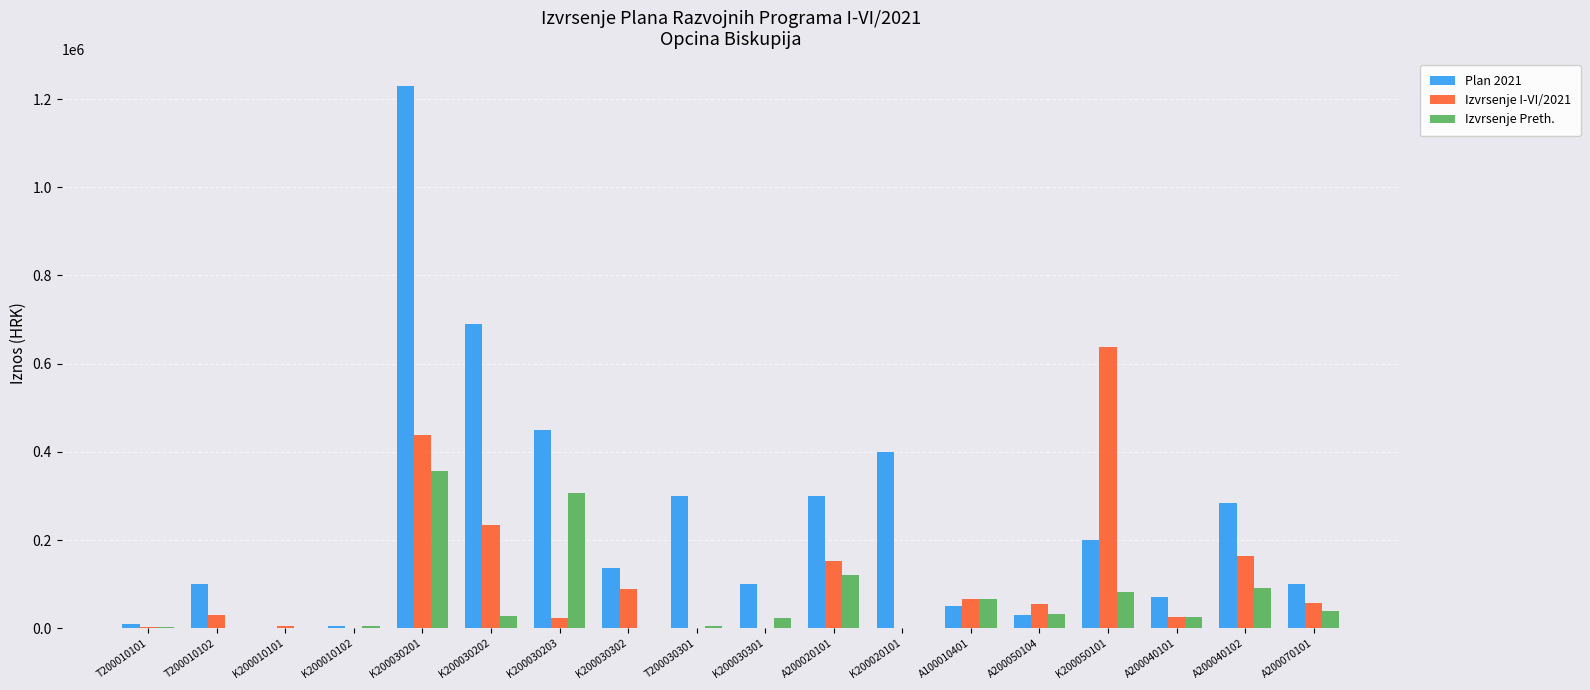

Is the value of Plan 2021 at A200050104 greater than the value of Izvrsenje I-VI/2021 at A200020101?

No